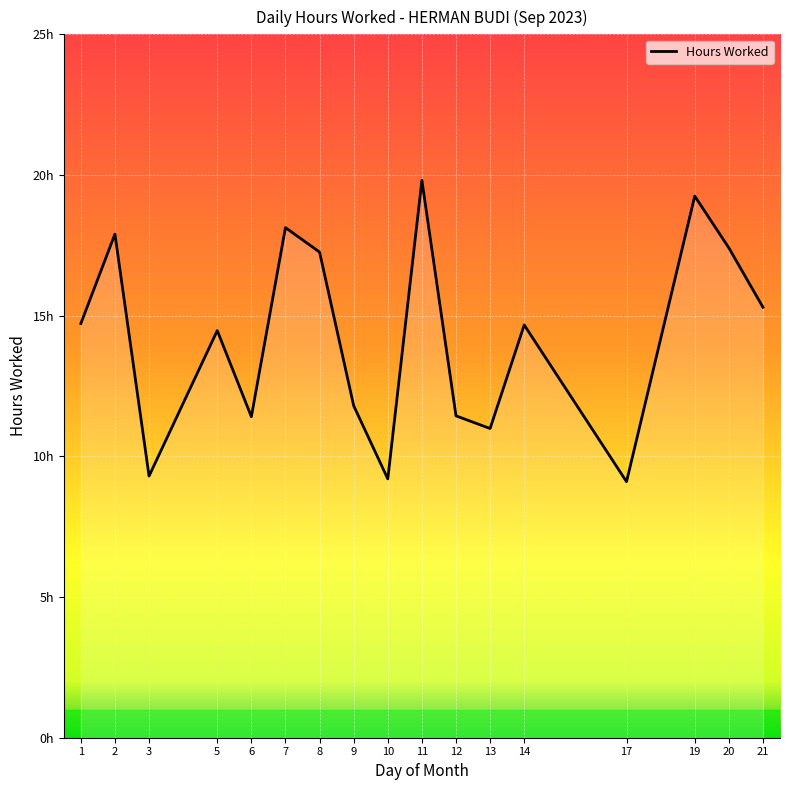

Is this an area chart (filled region under the line)?

No